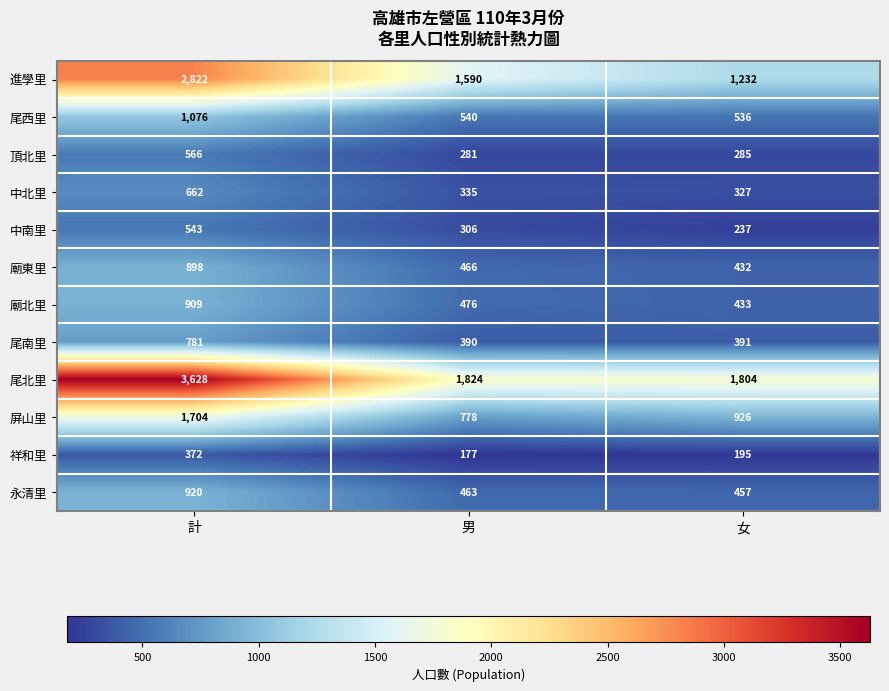

Which series changed the most between 計 and 女?

尾北里